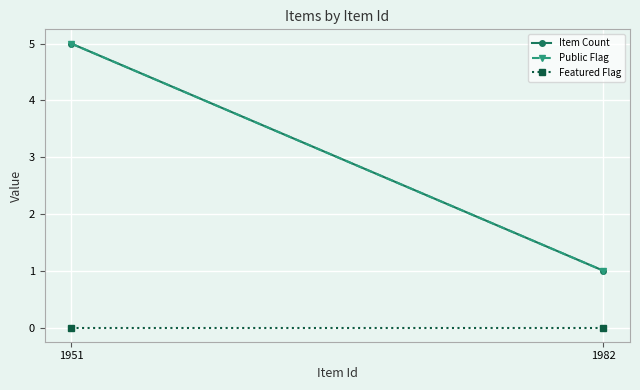

Reading right to left, transcribe all the data shown in this chart.

Item Count: 1	5
Public Flag: 1	5
Featured Flag: 0	0